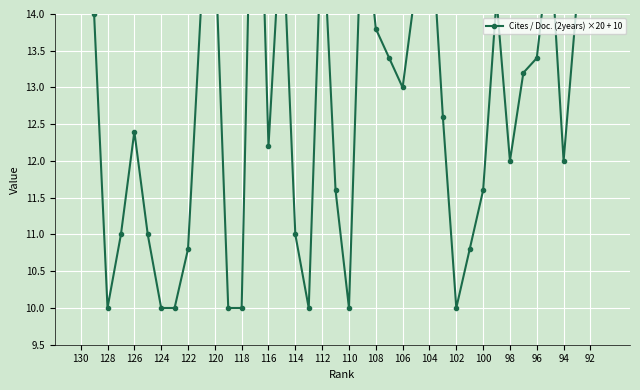

True or false: the data has more than 1 interior local peaks.

True